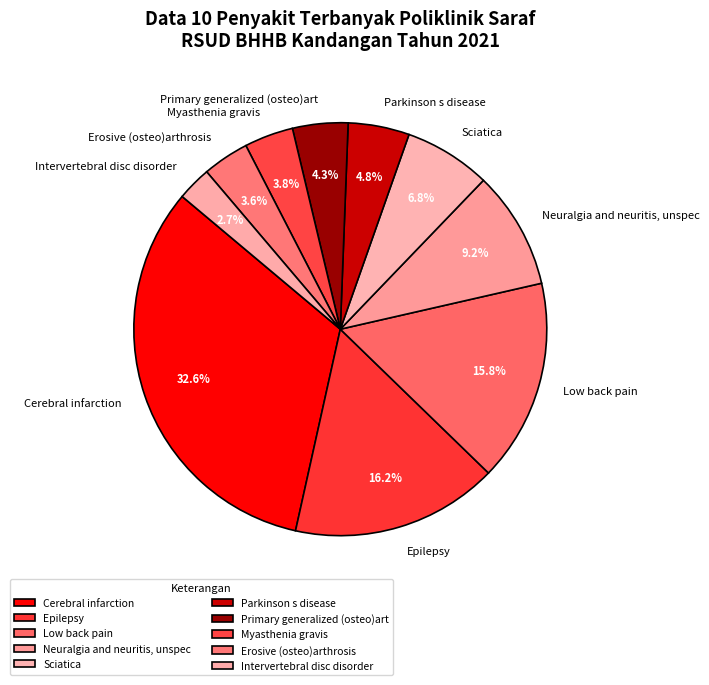

Which slice is the largest?

Cerebral infarction